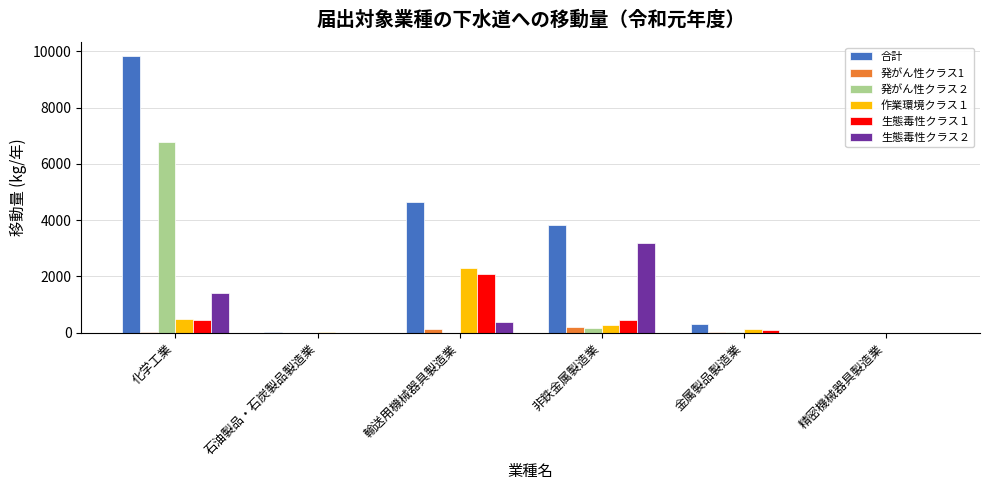

What is the greatest value displayed?

9833.0